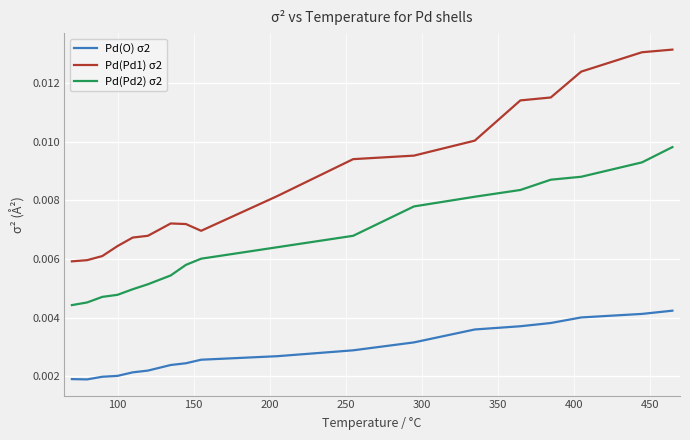

Rank the series by their average value, from lowest to highest.

Pd(O) σ2, Pd(Pd2) σ2, Pd(Pd1) σ2